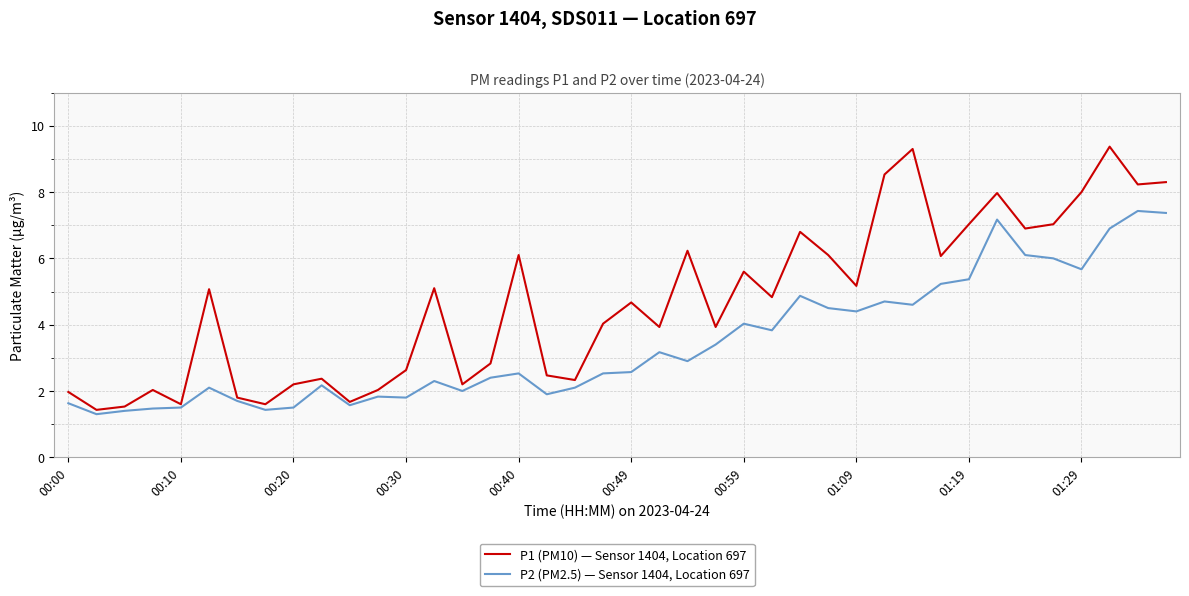

True or false: P2 (PM2.5) — Sensor 1404, Location 697 has more than 2 interior local peaks.

True